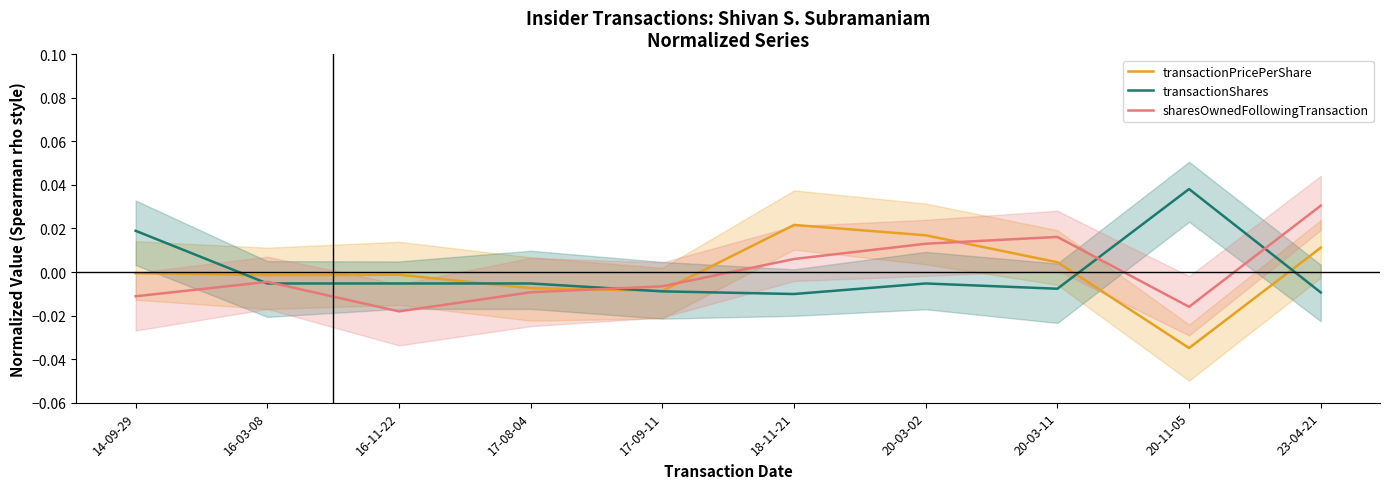

Reading left to right, what are all the values shown in this chart?

transactionPricePerShare: 14-09-29=-0.0	16-03-08=-0.0	16-11-22=-0.0	17-08-04=-0.0	17-09-11=-0.0	18-11-21=0.0	20-03-02=0.0	20-03-11=0.0	20-11-05=-0.0	23-04-21=0.0
transactionShares: 14-09-29=0.0	16-03-08=-0.0	16-11-22=-0.0	17-08-04=-0.0	17-09-11=-0.0	18-11-21=-0.0	20-03-02=-0.0	20-03-11=-0.0	20-11-05=0.0	23-04-21=-0.0
sharesOwnedFollowingTransaction: 14-09-29=-0.0	16-03-08=-0.0	16-11-22=-0.0	17-08-04=-0.0	17-09-11=-0.0	18-11-21=0.0	20-03-02=0.0	20-03-11=0.0	20-11-05=-0.0	23-04-21=0.0